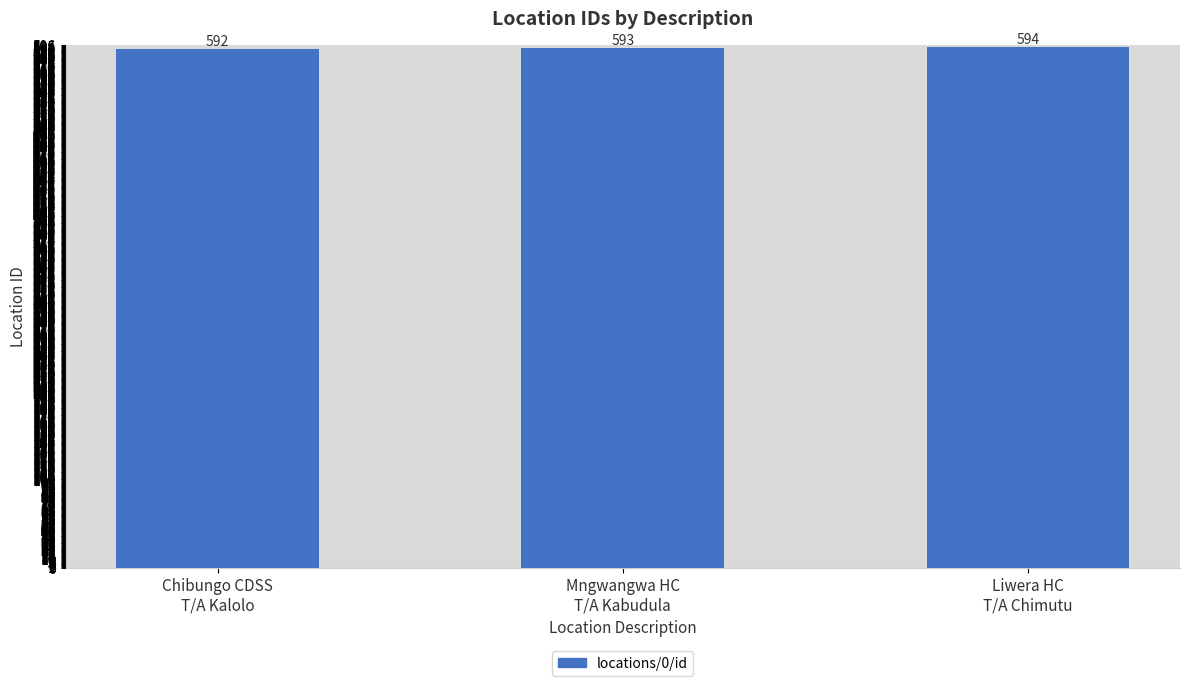

What is the average value?

593